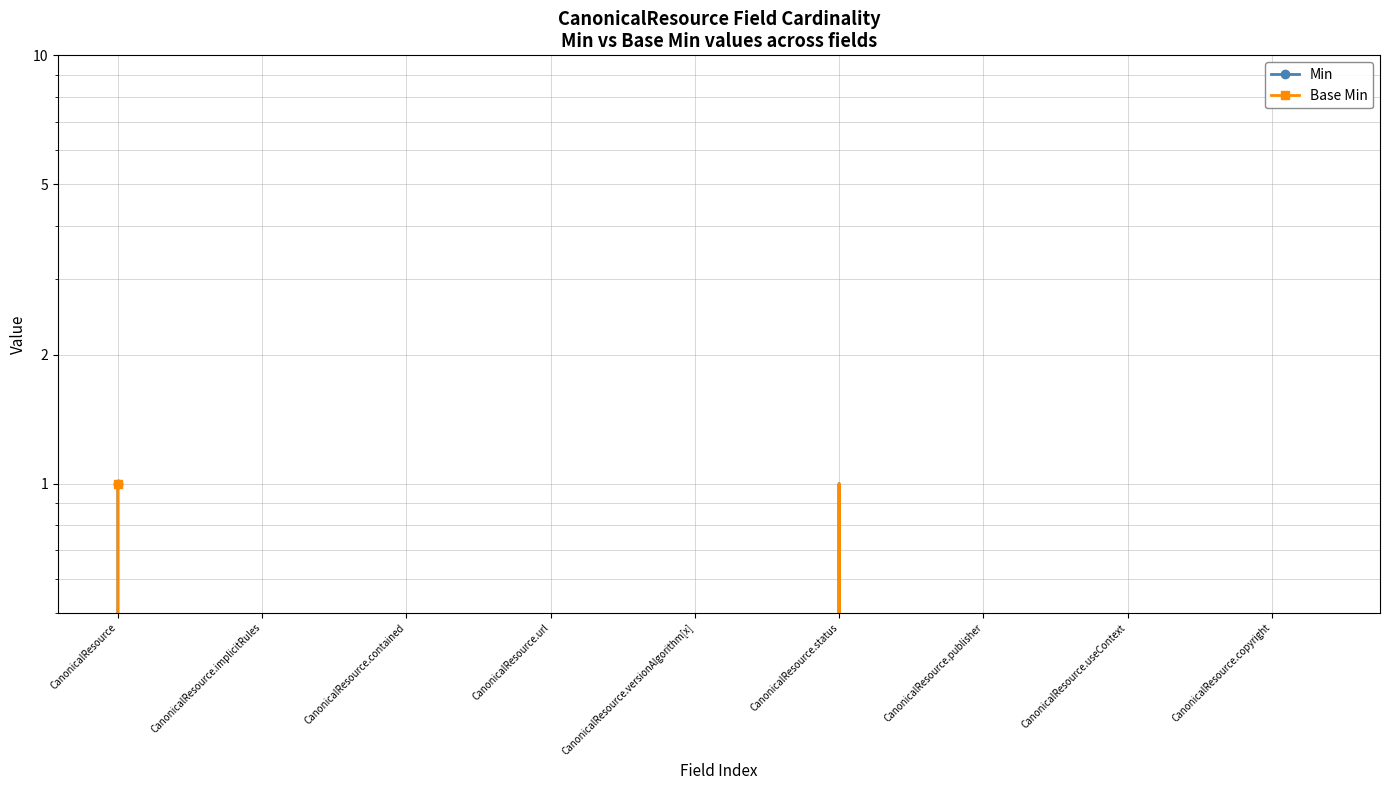

How many series are shown in this chart?

2